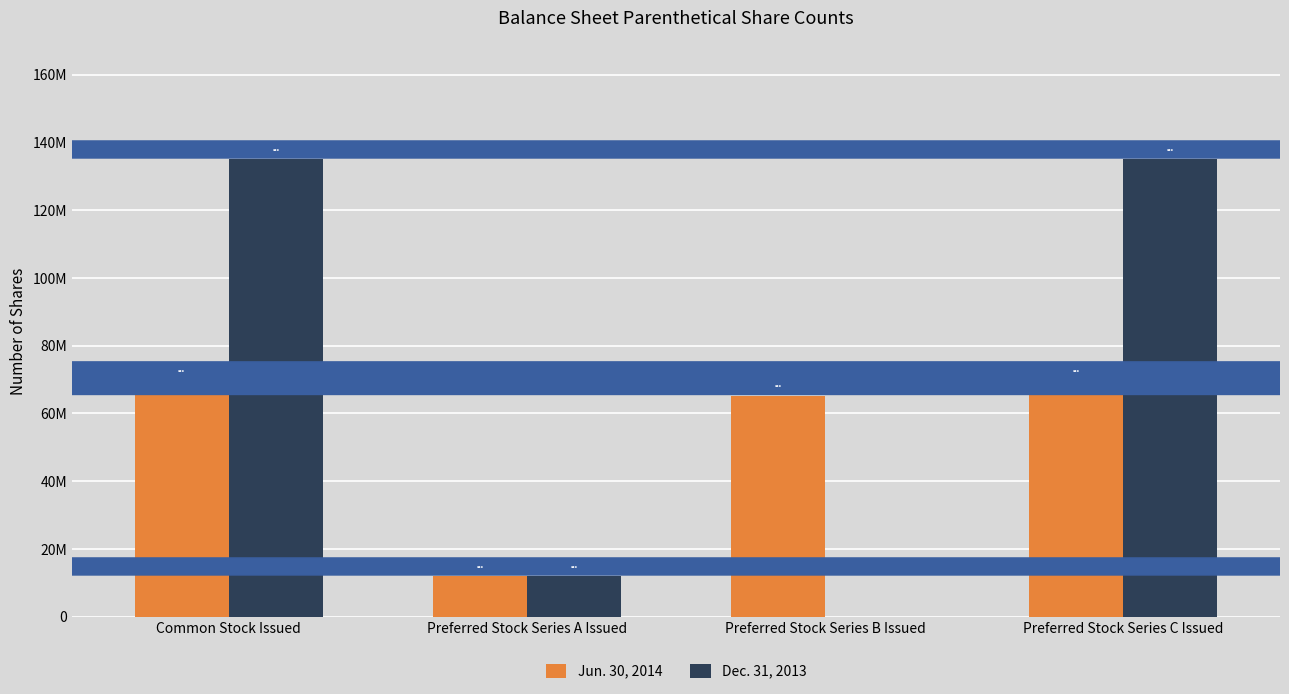

What are all the series names shown in the legend?

Jun. 30, 2014, Dec. 31, 2013